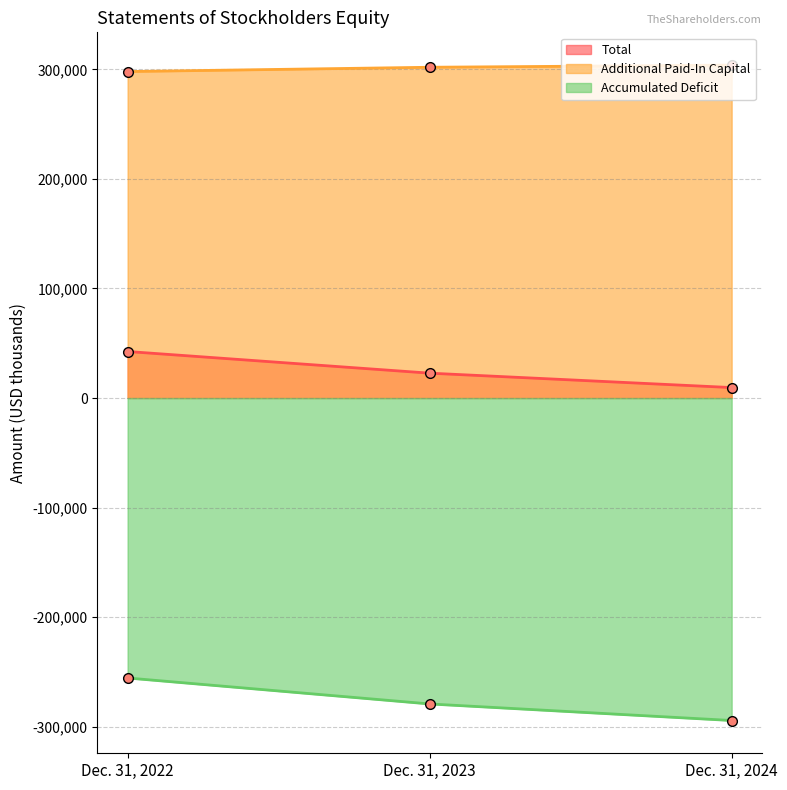

What is the minimum value shown in the chart?

-294331